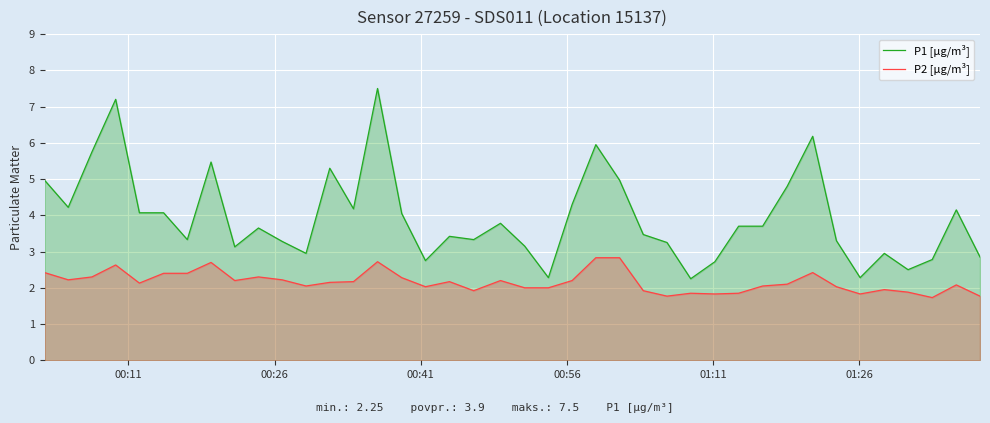

Rank the series by their maximum value, from highest to lowest.

P1 [µg/m³], P2 [µg/m³]